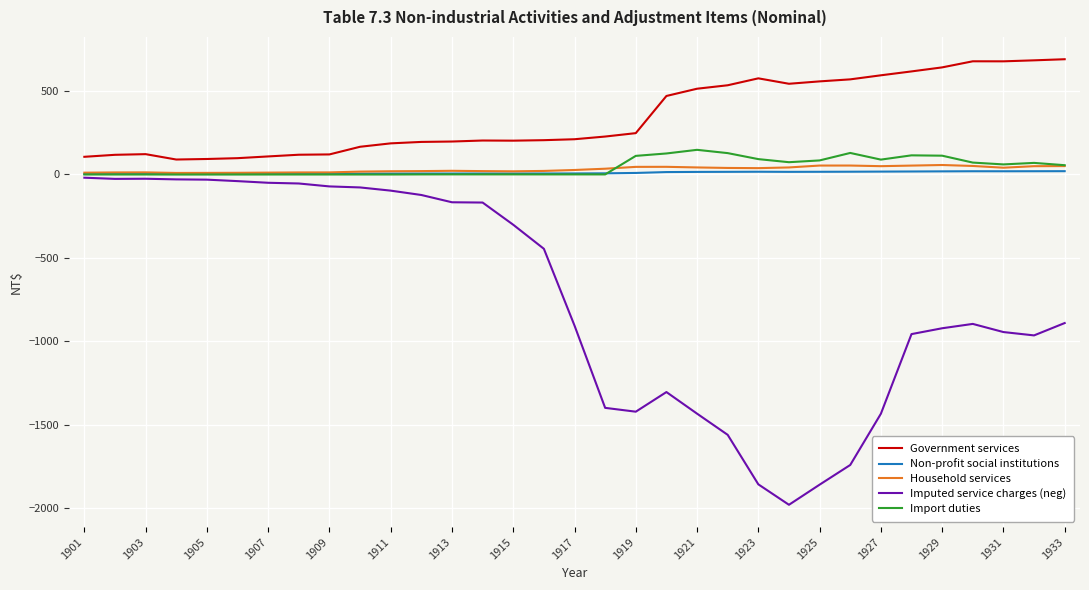

In Household services, how many points are lower than both neighbors (excluding endpoints)?

5